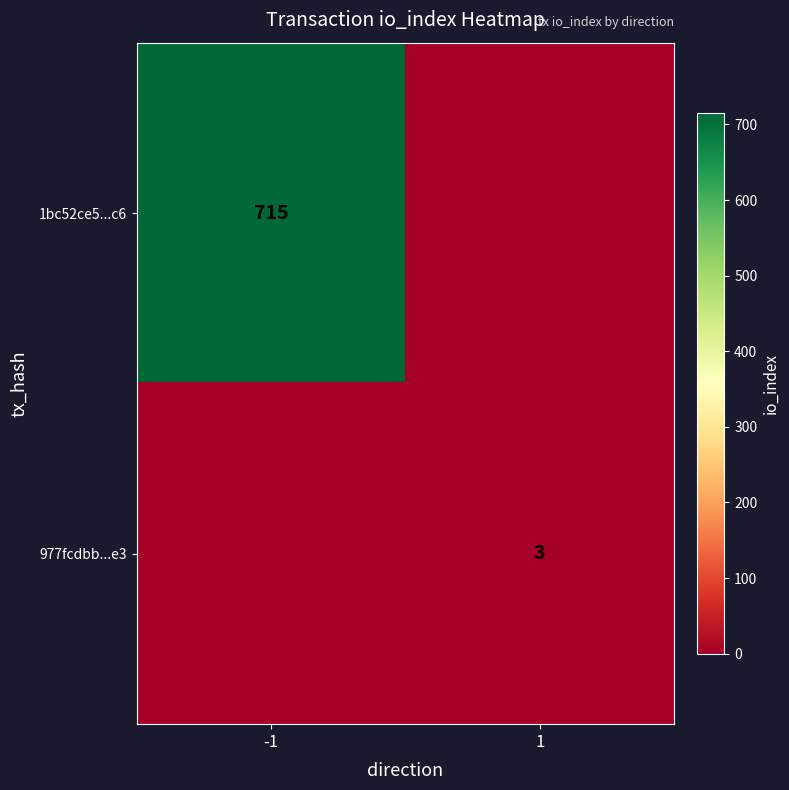

True or false: 1bc52ce5...c6 has a value of 715 at -1.

True